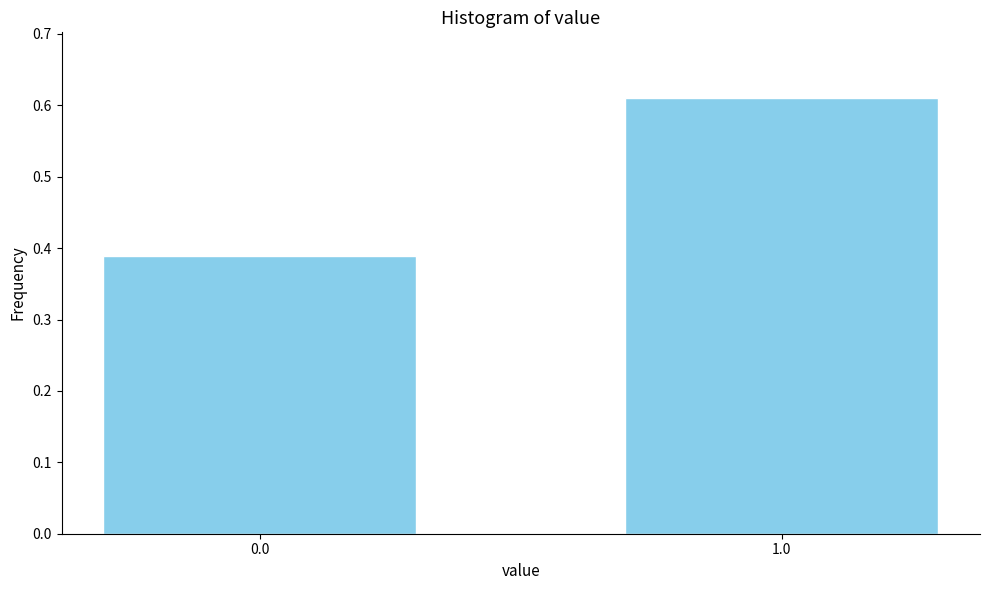

What is the sum of the values at 1.0 and 0.0?

1.0